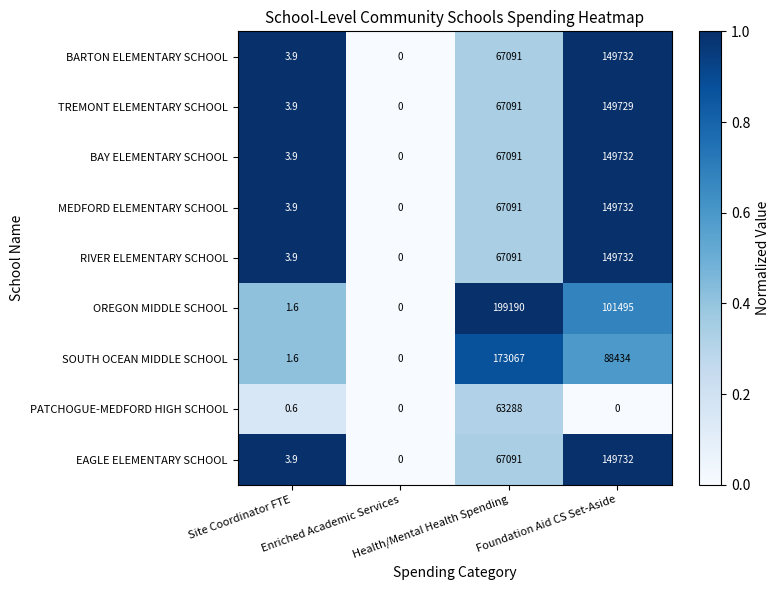

What is the greatest value displayed?

199190.0